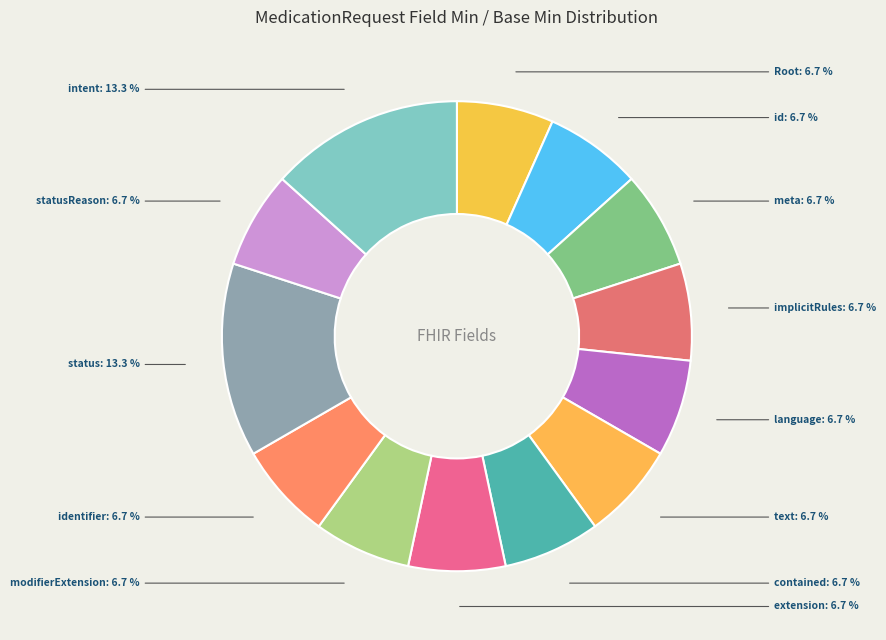

What is the ratio of the value at id to the value at identifier?

1.0